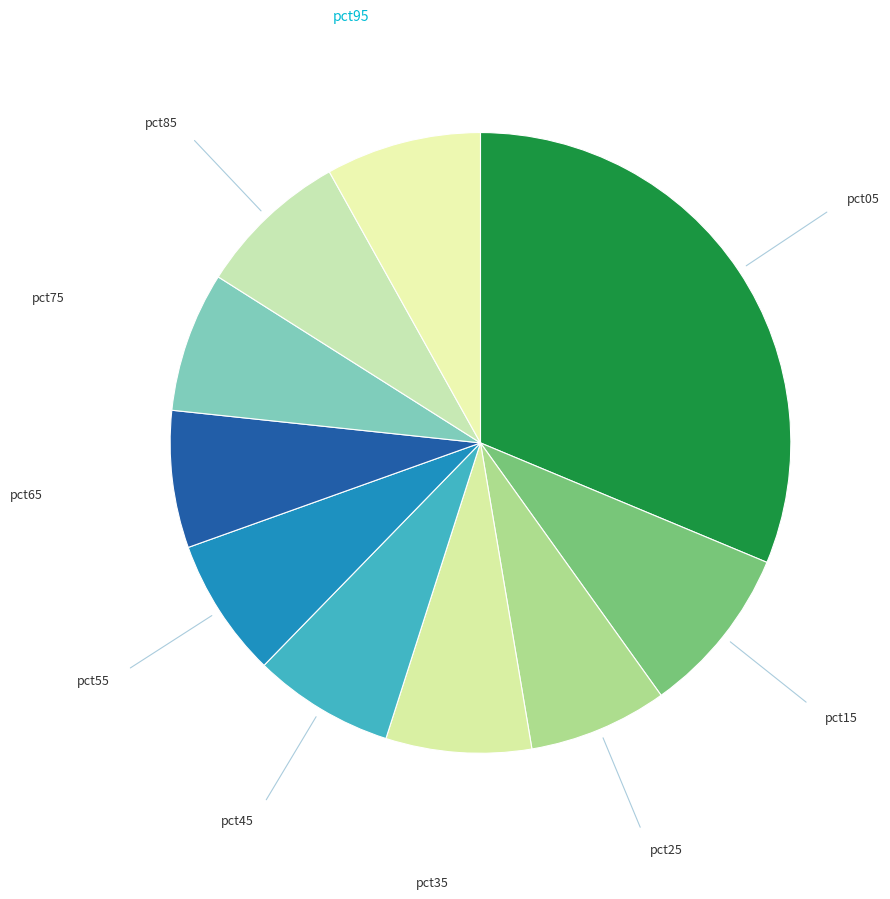

How many segments does this pie chart have?

10